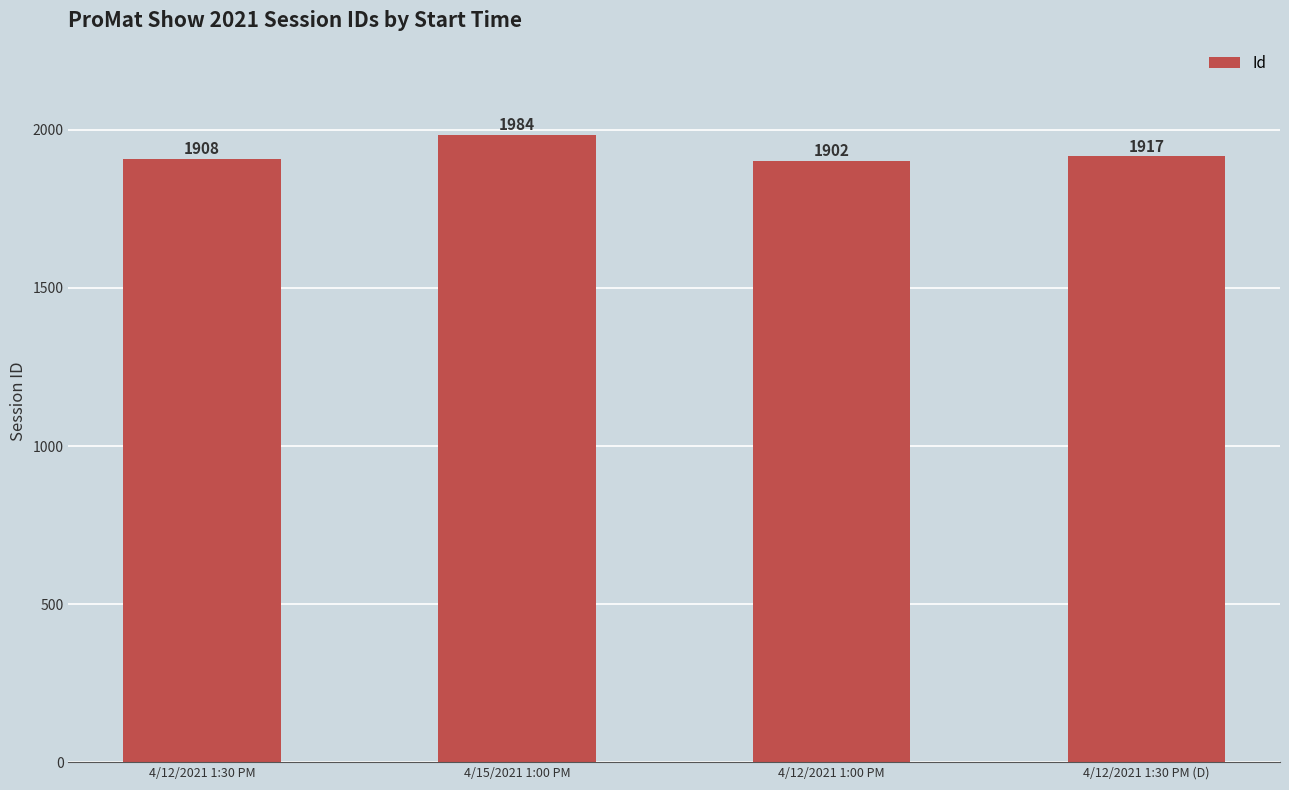

Approximately how many times larger is the value at 4/12/2021 1:30 PM compared to 4/12/2021 1:30 PM (D)?

1.0